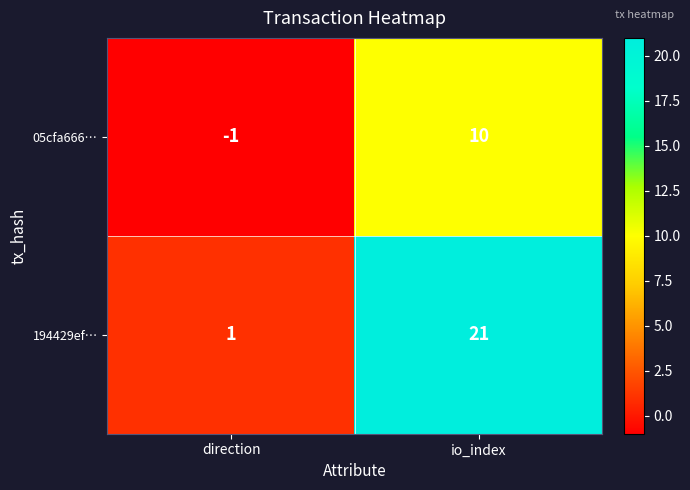

List the labels in order of 05cfa666… value, smallest first.

direction, io_index